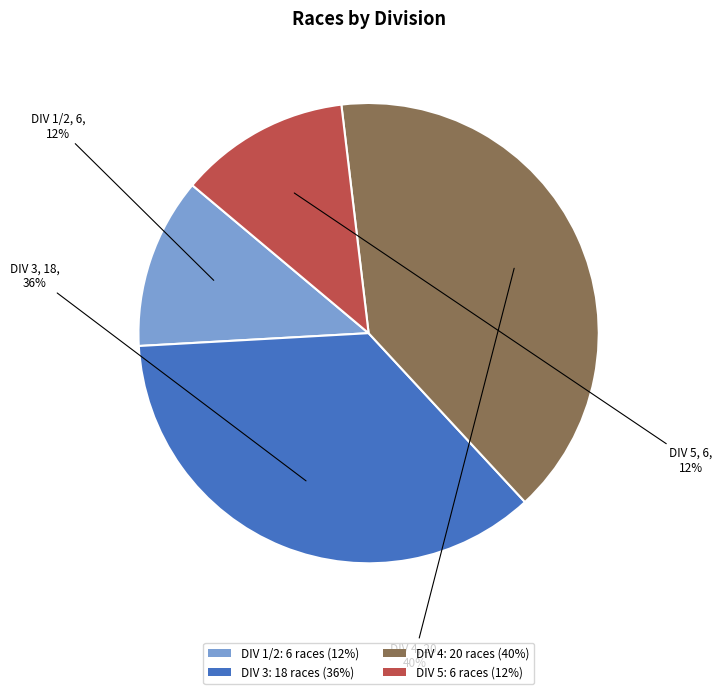

Is it true that DIV 4: 20 races (40%) is 50% of the pie?

False